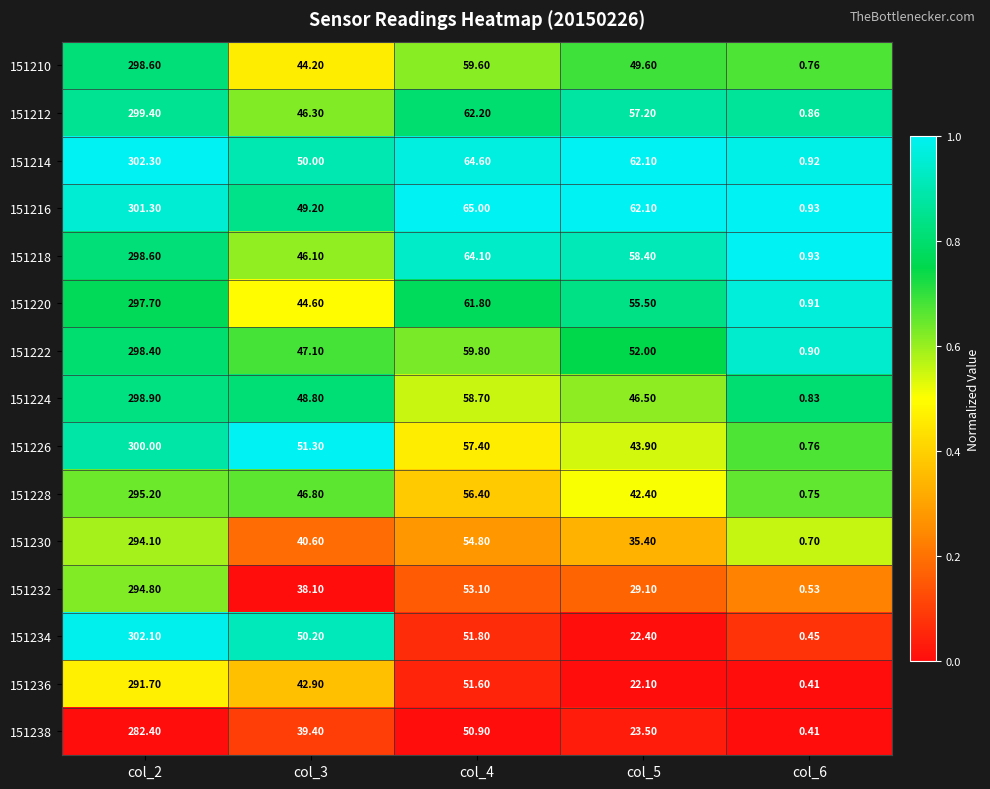

Which series has the widest spread of values?

151234